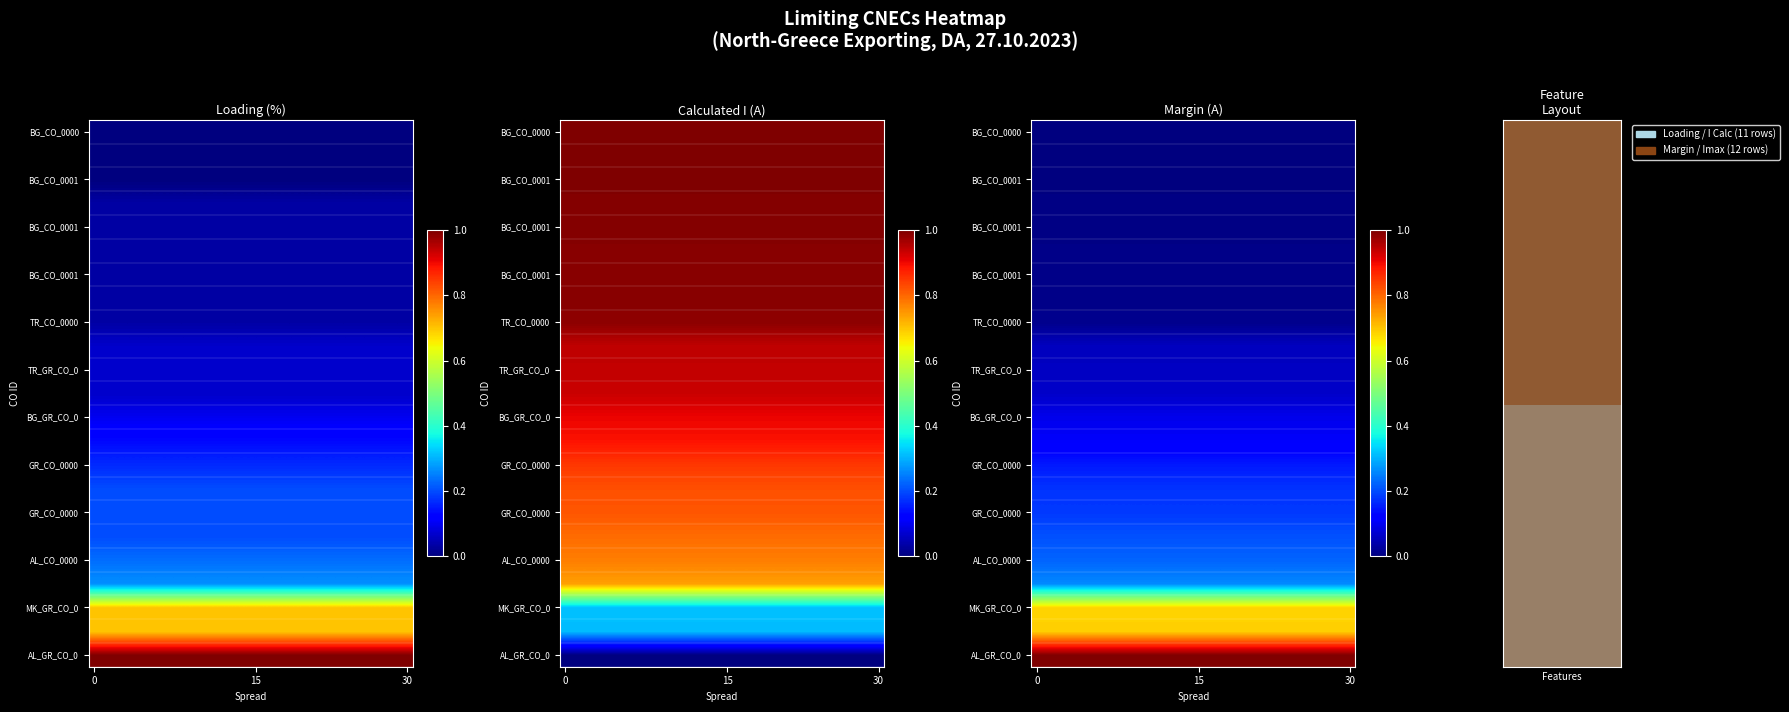

What is the total value across all series at 15?

16.8